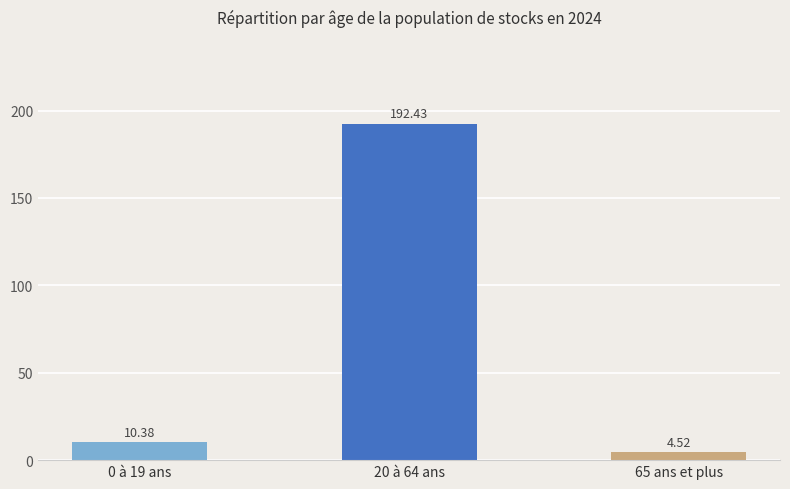

Reading left to right, transcribe all the data shown in this chart.

0 à 19 ans=10.4	20 à 64 ans=192.4	65 ans et plus=4.5